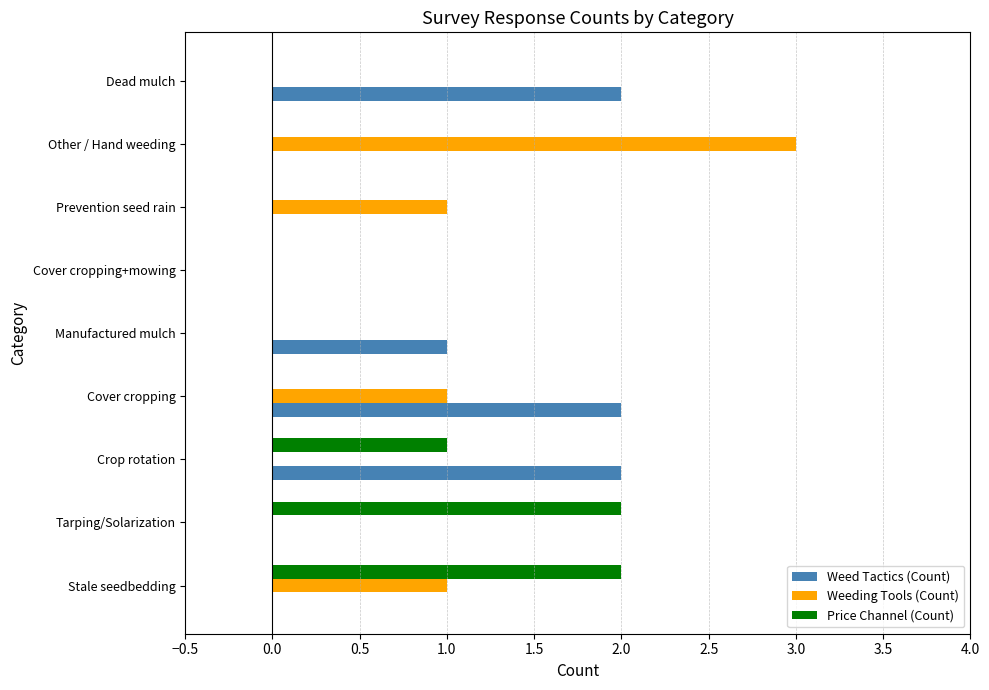

Is the value of Weeding Tools (Count) at Prevention seed rain greater than the value of Price Channel (Count) at Cover cropping+mowing?

Yes